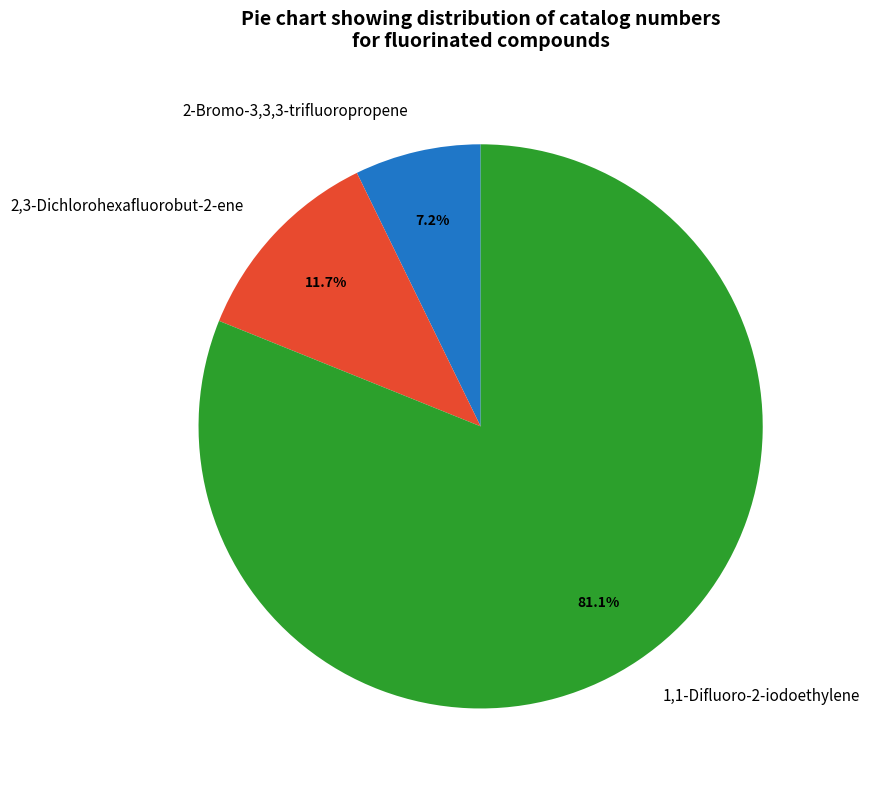

Which has a higher value, 2-Bromo-3,3,3-trifluoropropene or 1,1-Difluoro-2-iodoethylene?

1,1-Difluoro-2-iodoethylene